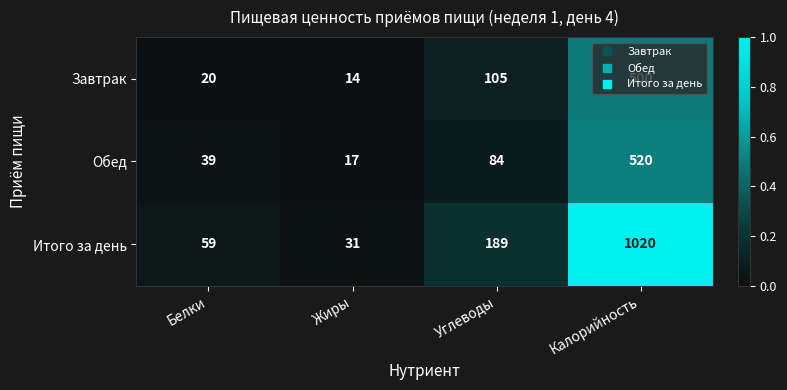

Rank the series by their maximum value, from lowest to highest.

Завтрак, Обед, Итого за день